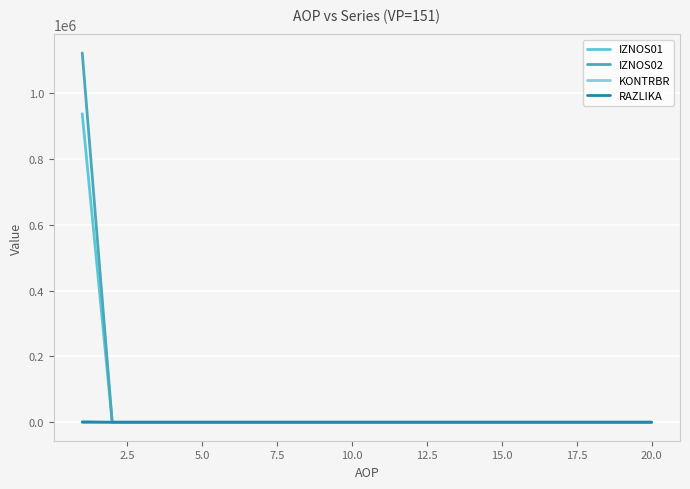

Where is KONTRBR nearest to the value 1590?

2.5